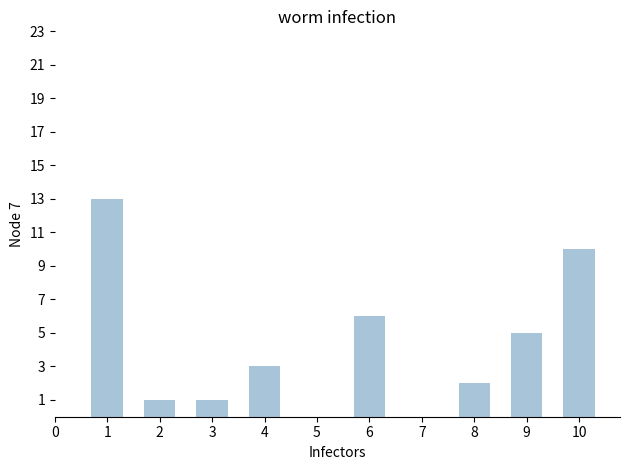

Does the chart contain any negative values?

No